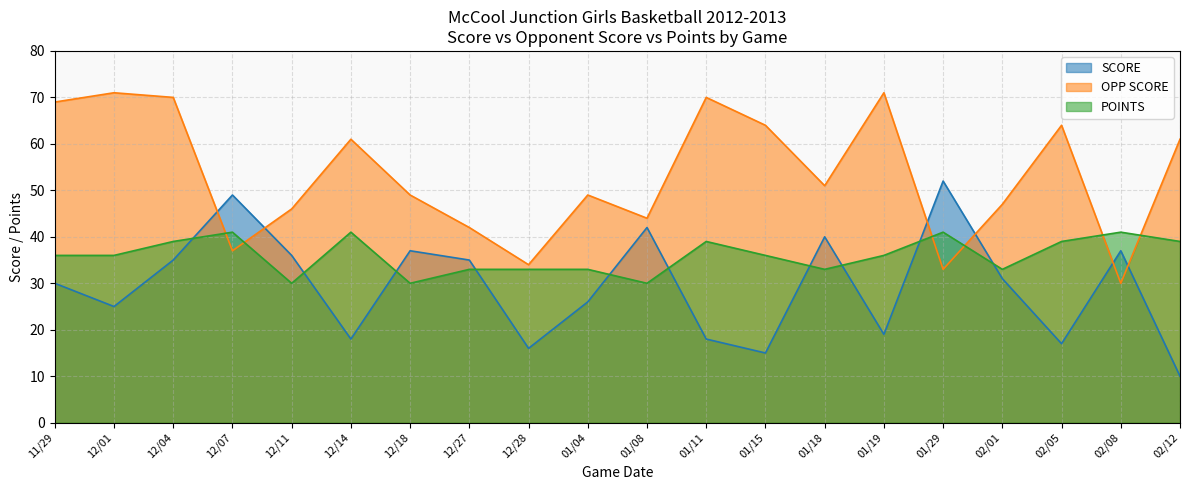

How many POINTS values are between 33 and 39?

13